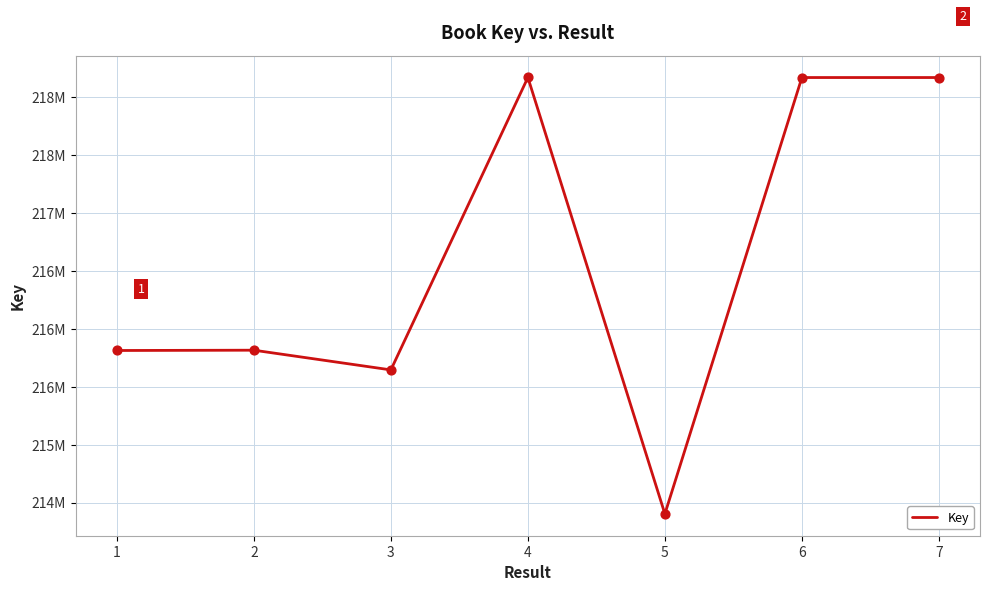

Which has a higher value, 2 or 3?

2